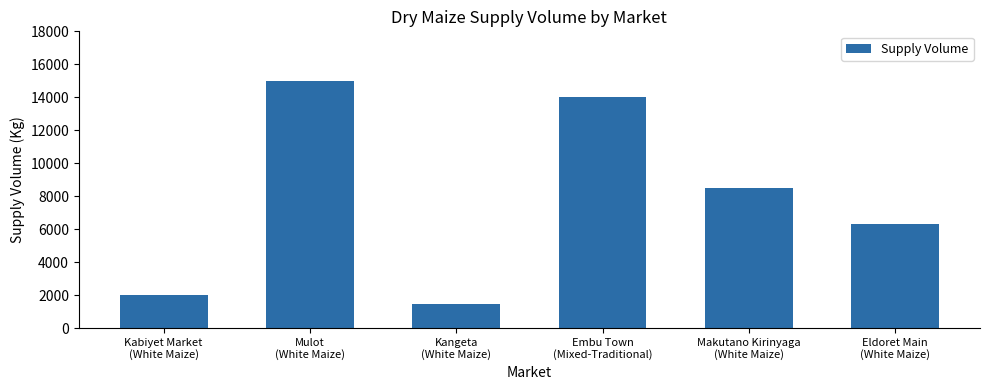

How many bars are there in total?

6